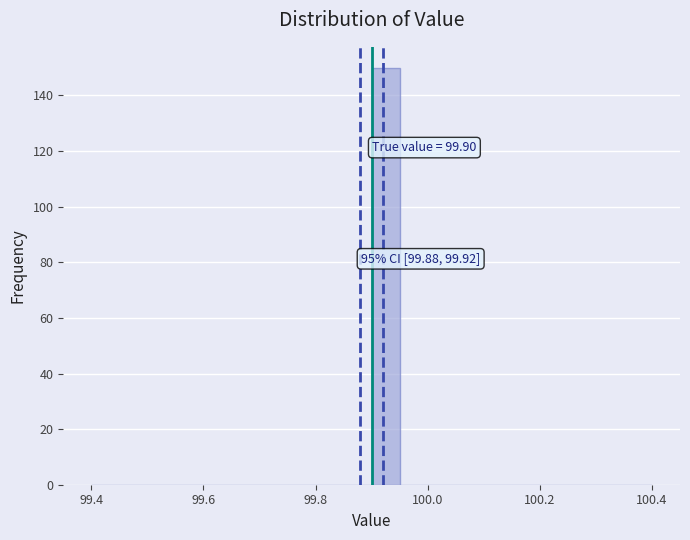

Read against the x-axis, roughly where is the centre of the tallest bar?

99.92